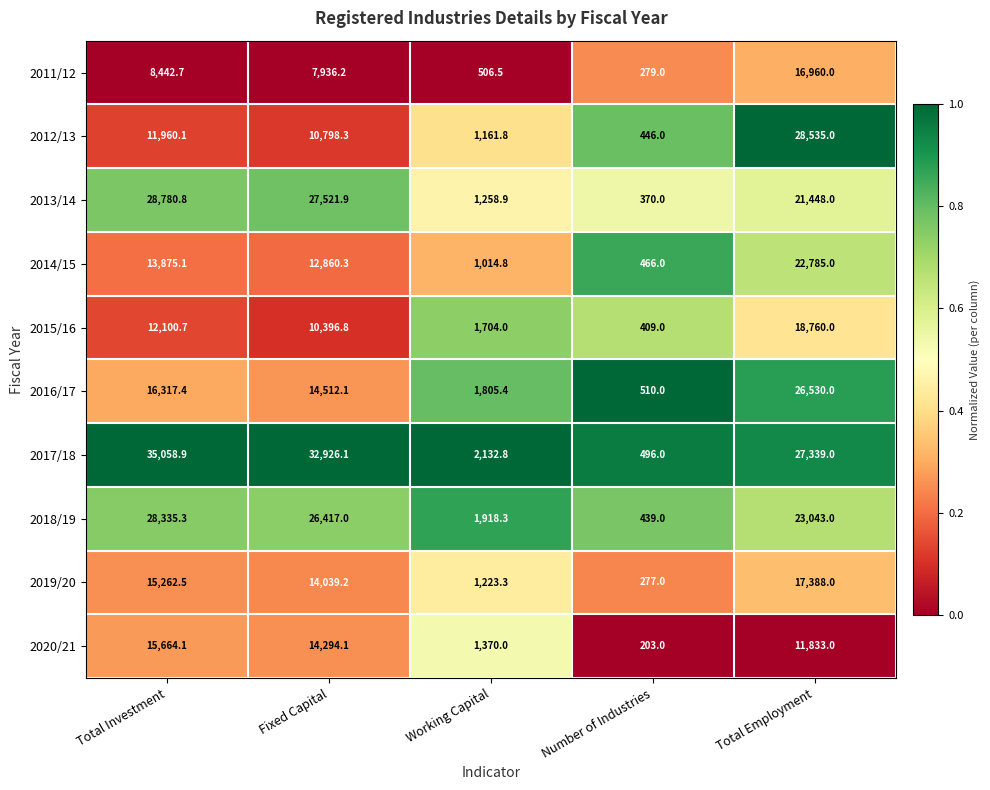

The 2016/17 series shows 39473.3 at Total Employment. True or false?

False